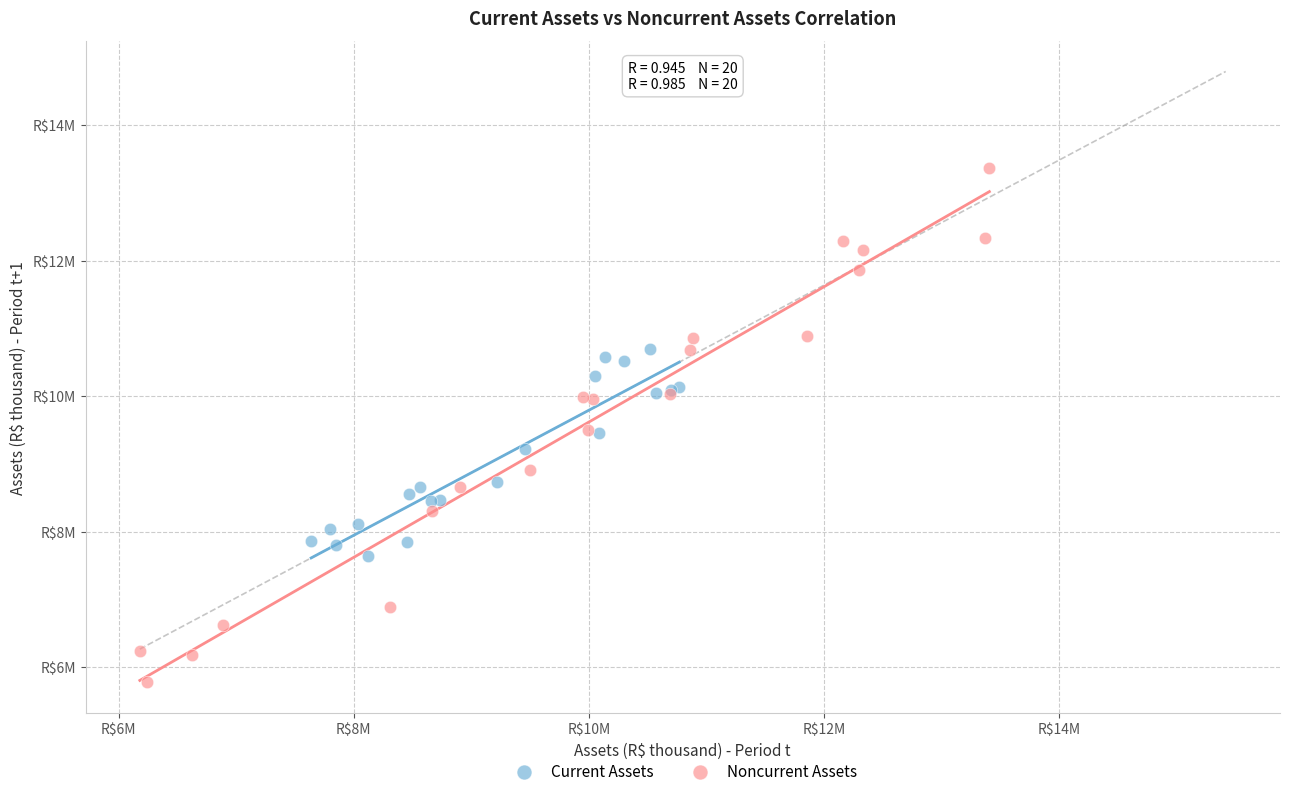

Which series has the widest spread of Y values?

Noncurrent Assets